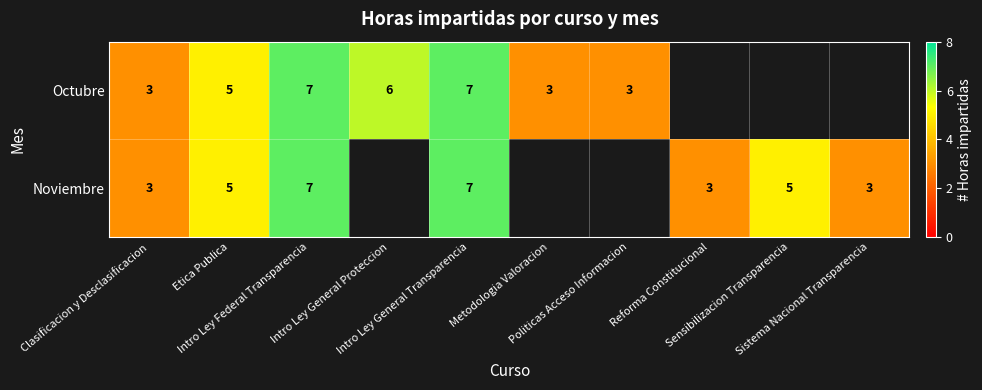

How many values in the Octubre series are below 7?

5